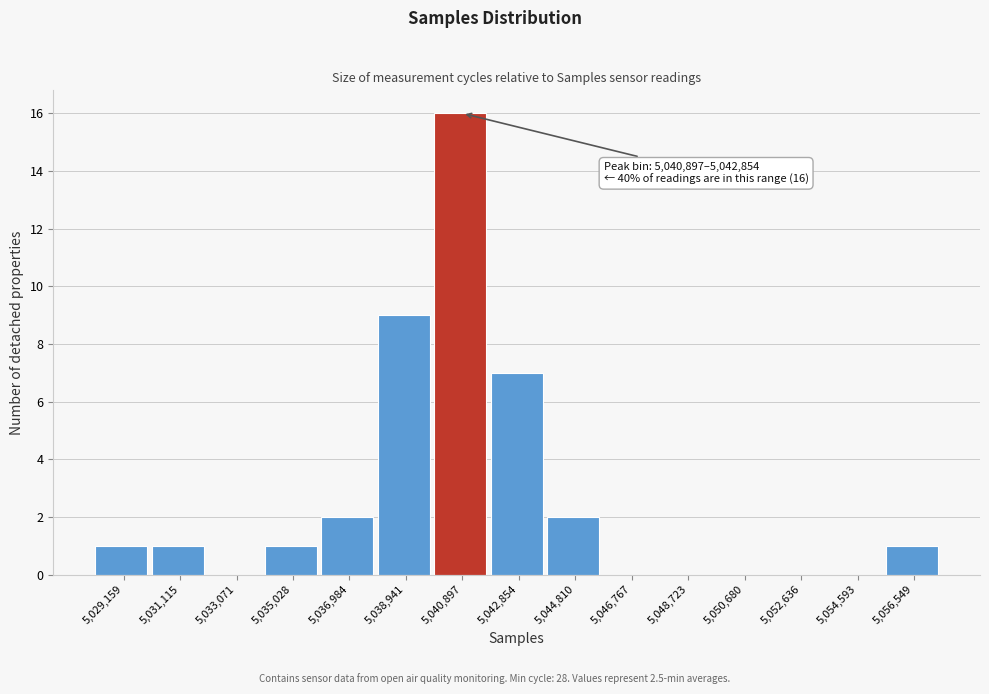

Reading right to left, transcribe all the data shown in this chart.

5,056,549=1	5,054,593=0	5,052,636=0	5,050,680=0	5,048,723=0	5,046,767=0	5,044,810=2	5,042,854=7	5,040,897=16	5,038,941=9	5,036,984=2	5,035,028=1	5,033,071=0	5,031,115=1	5,029,159=1